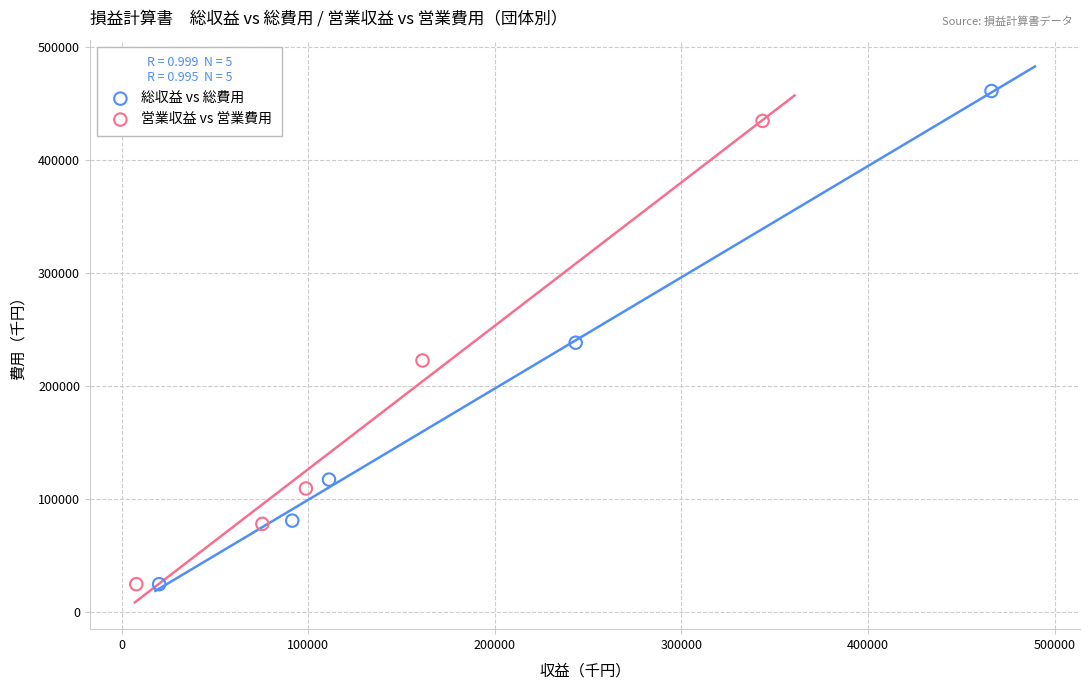

Which series has the largest Y range (max minus min)?

総収益 vs 総費用